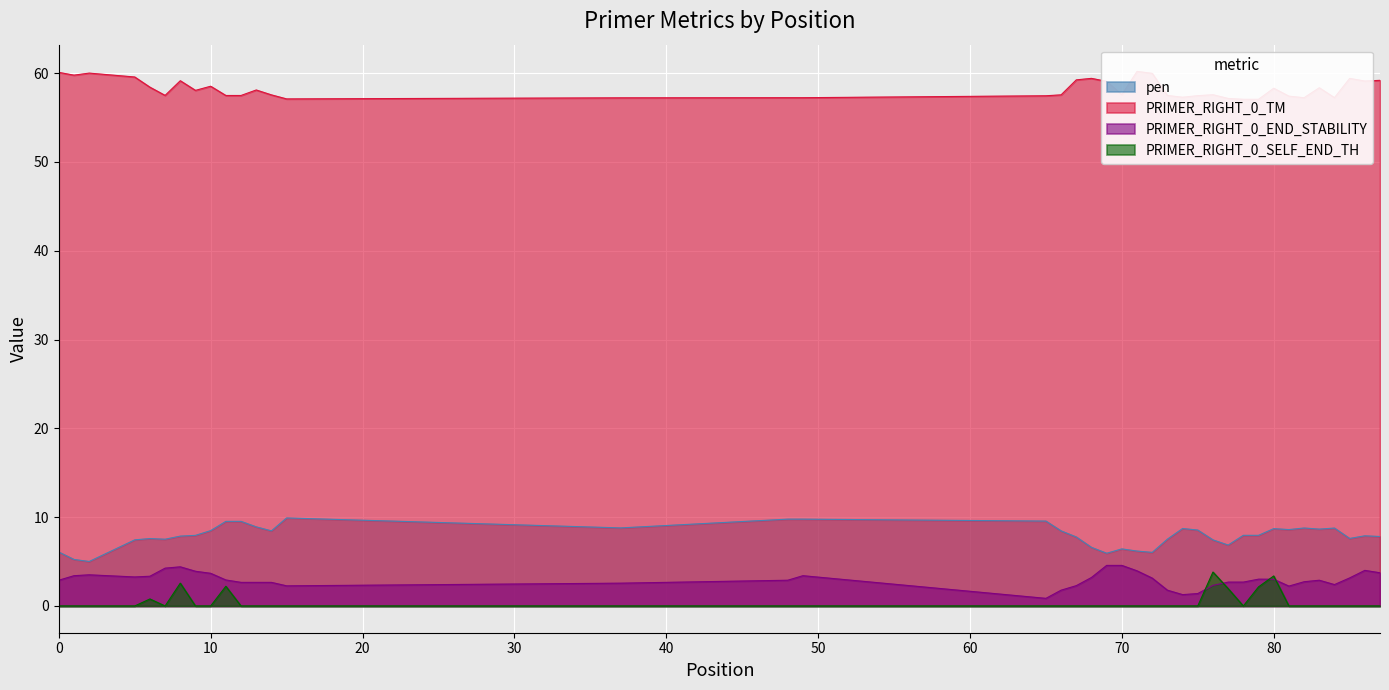

In PRIMER_RIGHT_0_TM, how many points are higher than both neighbors (excluding endpoints)?

10